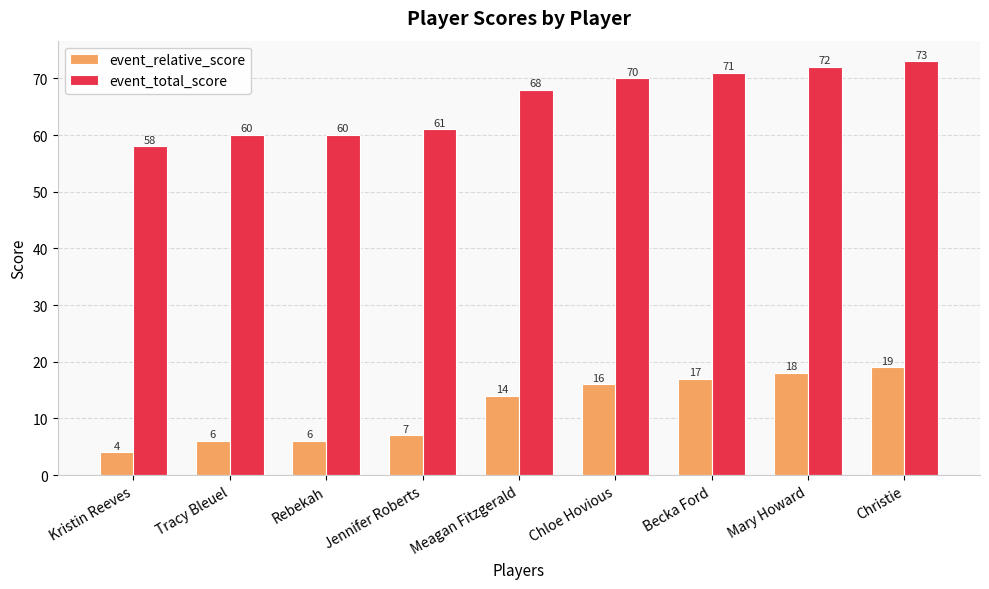

Reading left to right, list all the values displayed in this chart.

event_relative_score: 4	6	6	7	14	16	17	18	19
event_total_score: 58	60	60	61	68	70	71	72	73